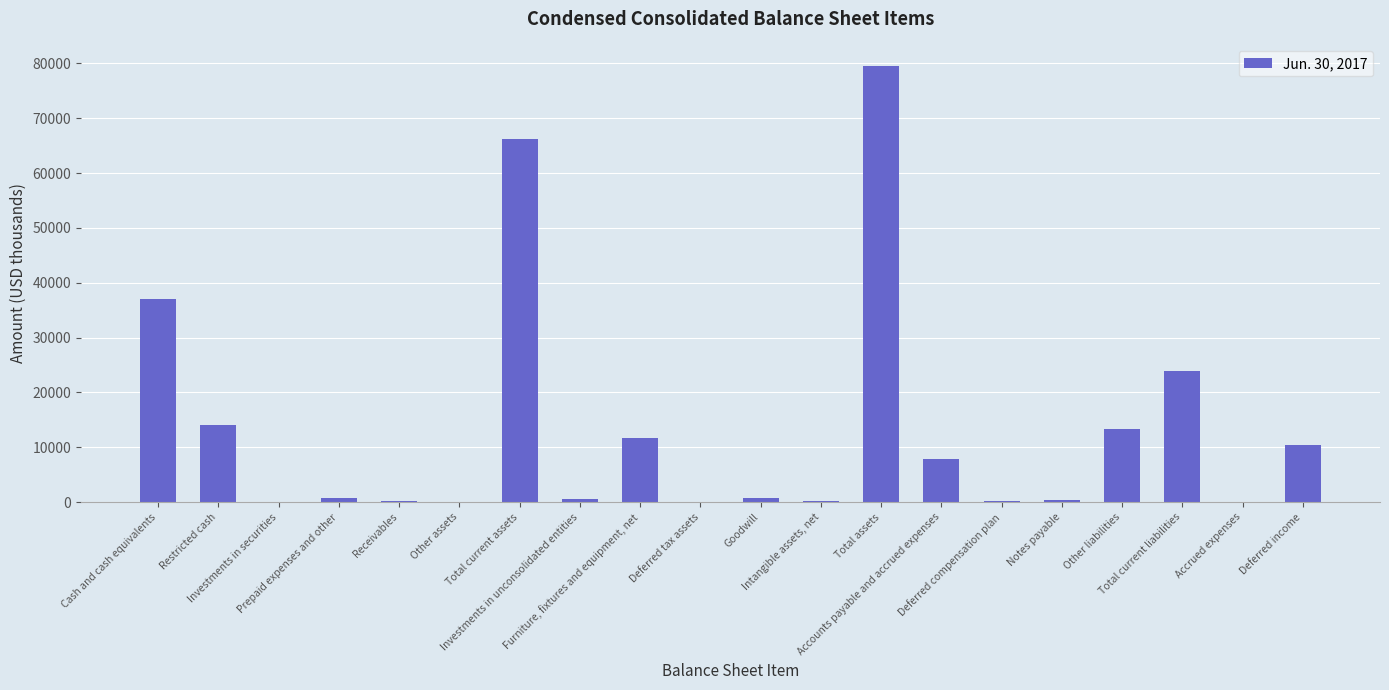

Are the bars horizontal?

No